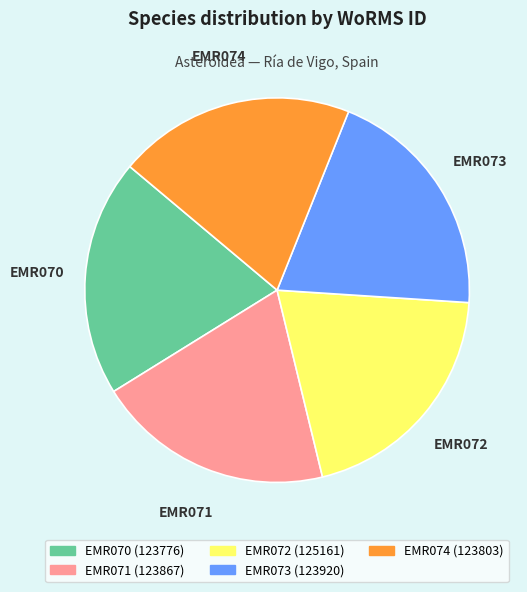

How many segments does this pie chart have?

5